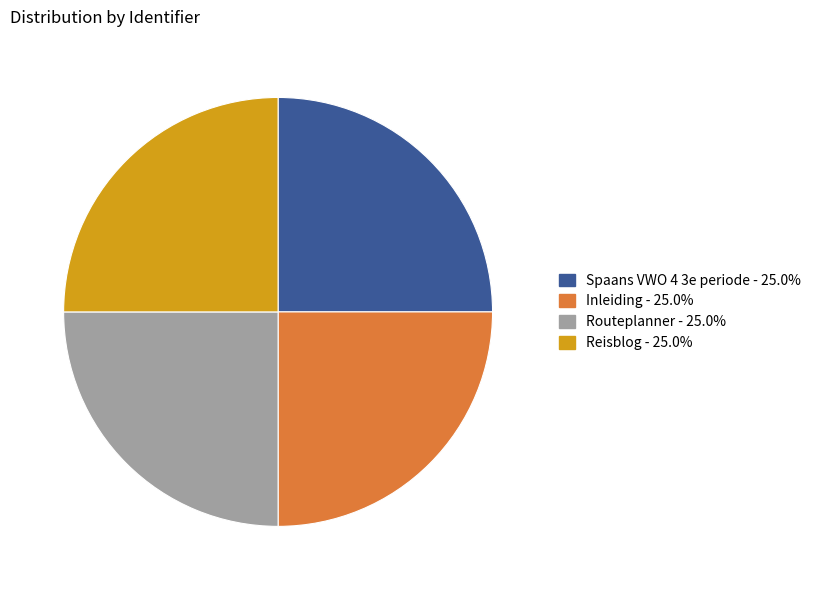

Approximately how many times larger is the value at Inleiding compared to Reisblog?

1.0